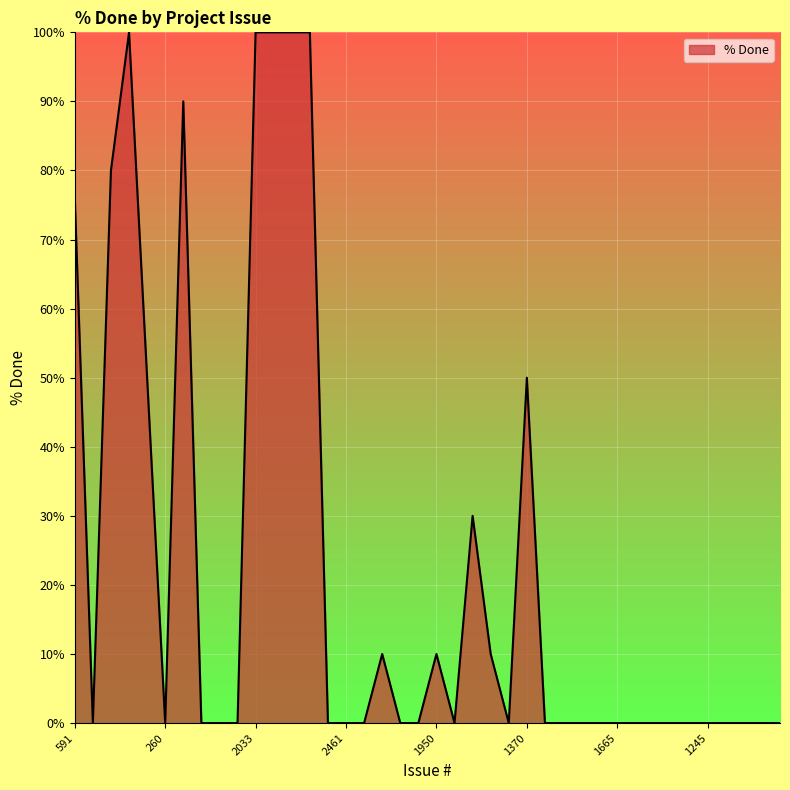

How many lines are shown in the chart?

1